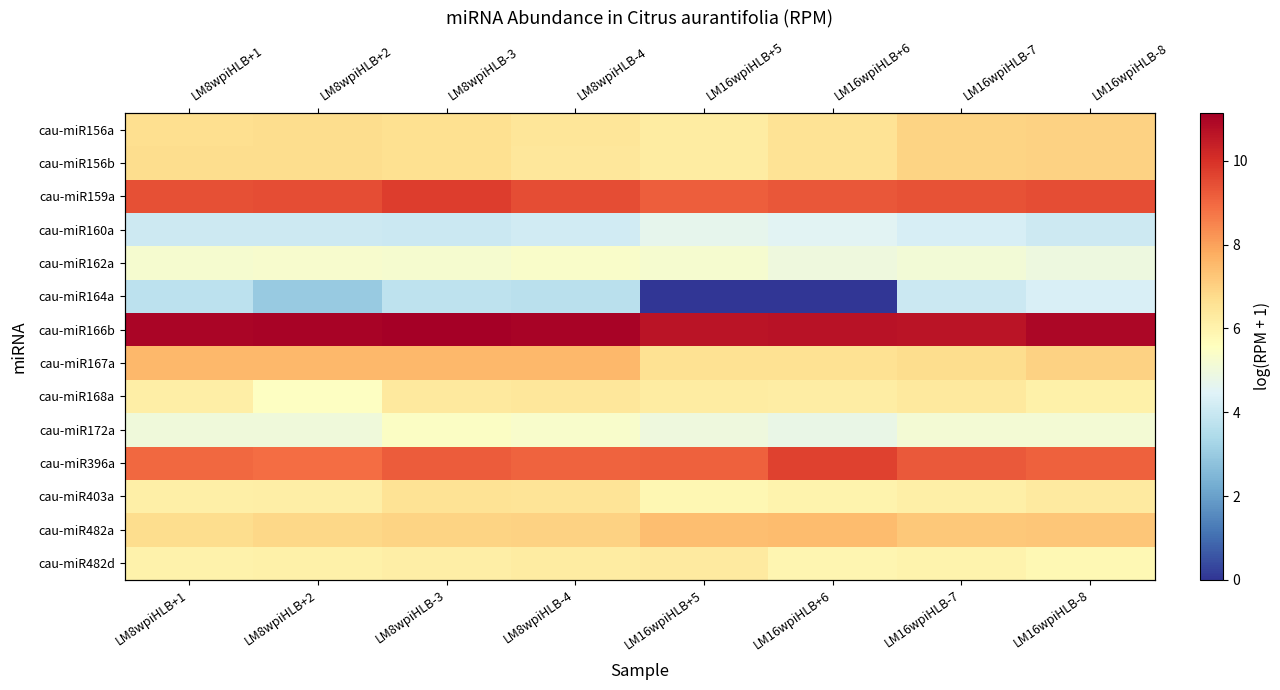

What is the maximum value shown in the chart?

11.1